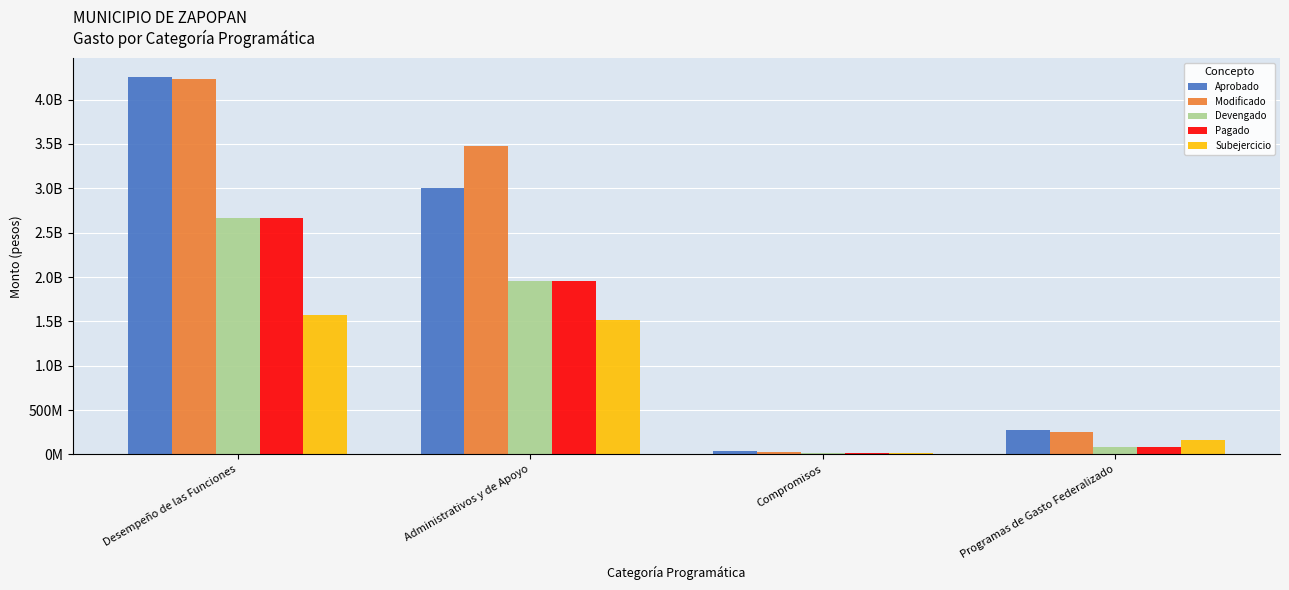

True or false: Aprobado has a value of 4255160261.9 at Desempeño de las Funciones.

True